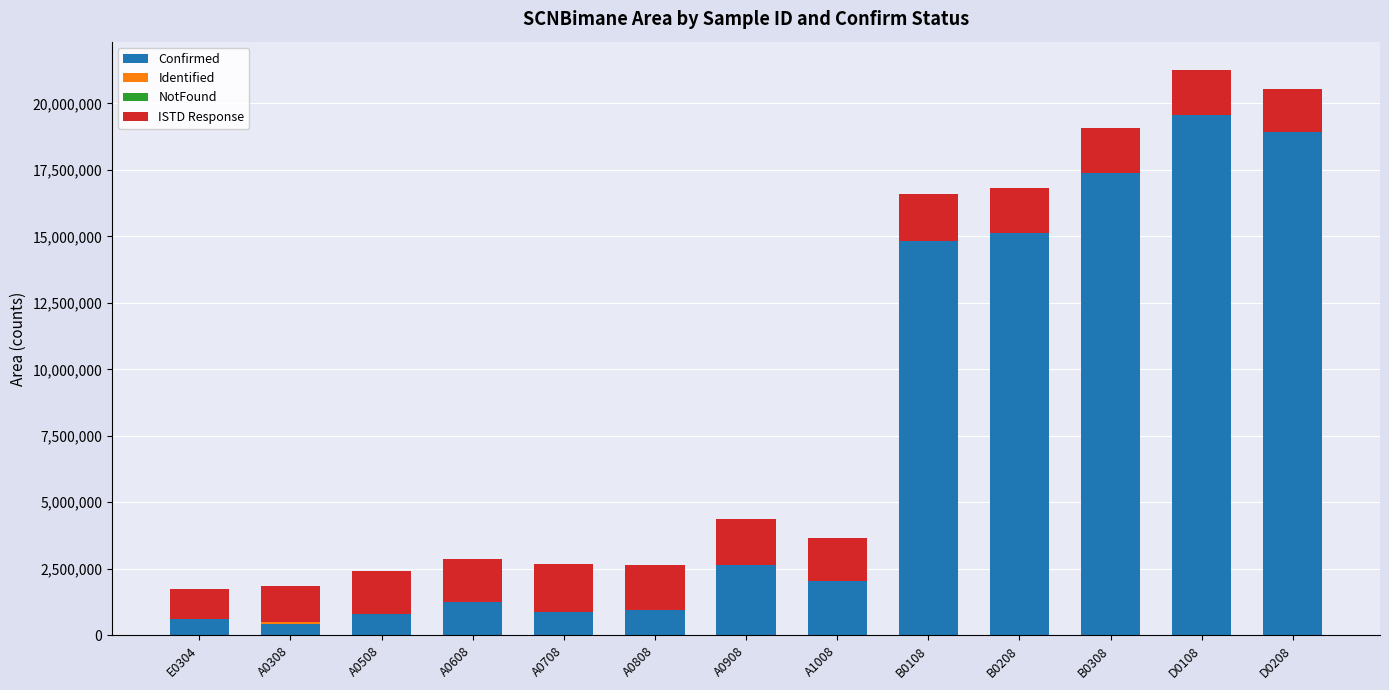

Where is Confirmed nearest to the value 9992772?

B0108